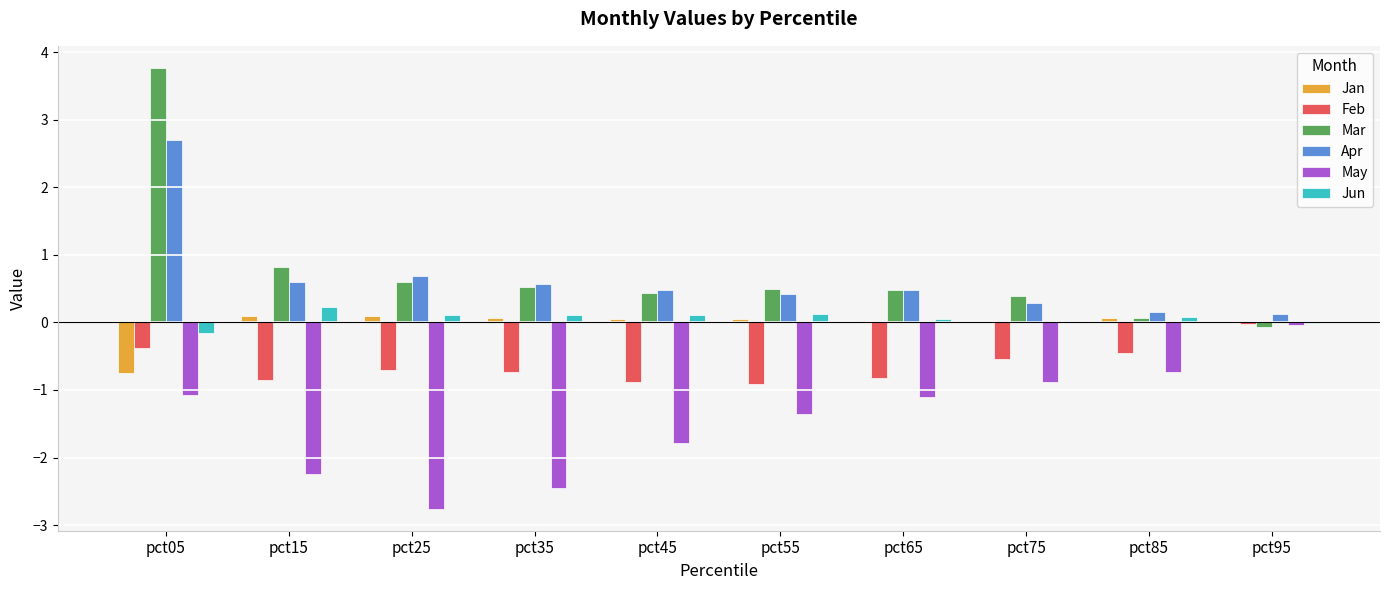

Which label corresponds to the largest value in the chart?

pct05